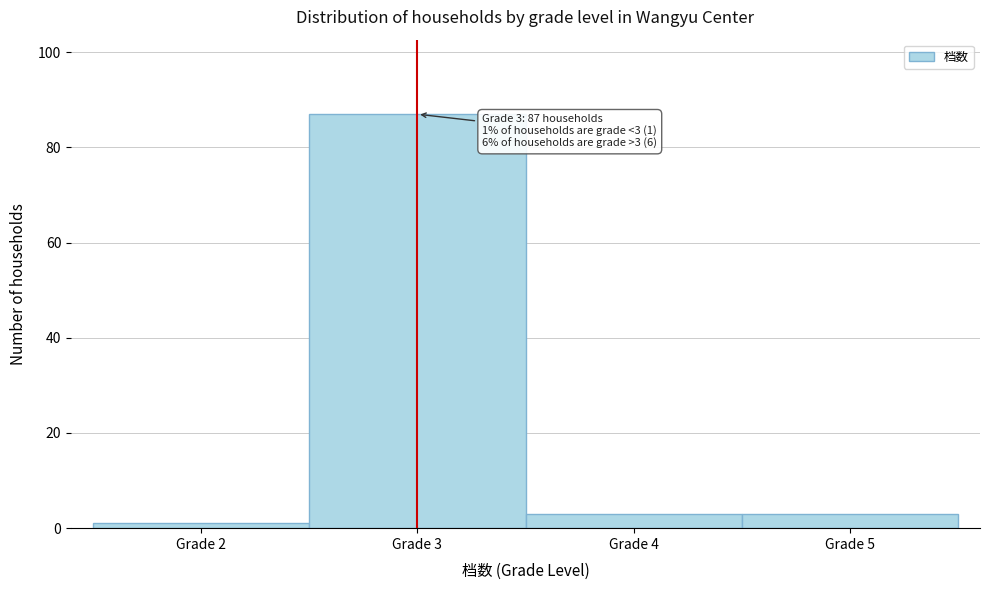

Over which range of the x-axis is the bar tallest?

2.5 to 3.5